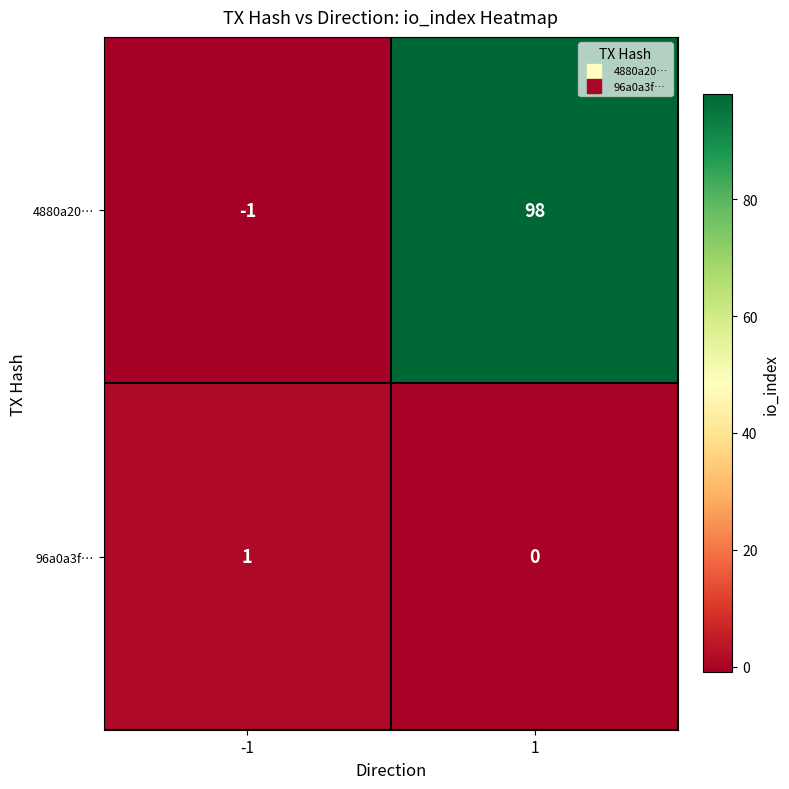

At how many categories does at least one series exceed 6?

1